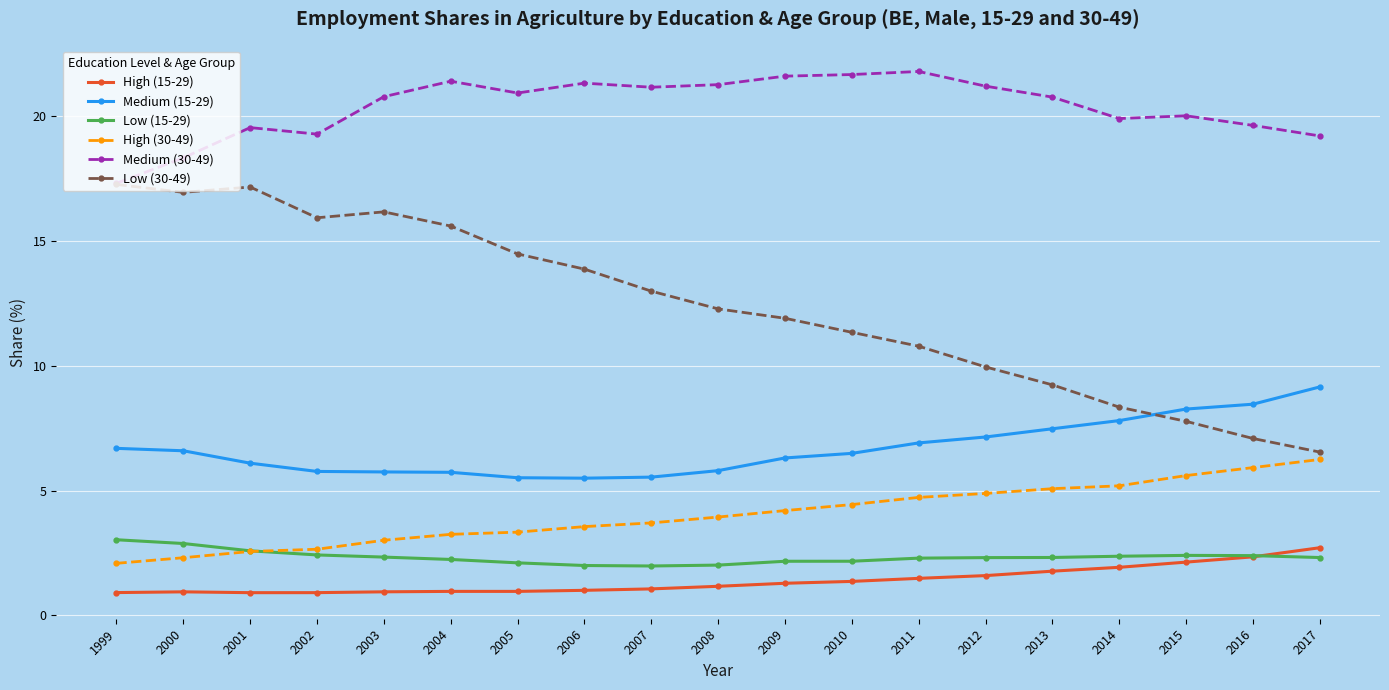

The value of Medium (15-29) at 2009 is 8.7. True or false?

False